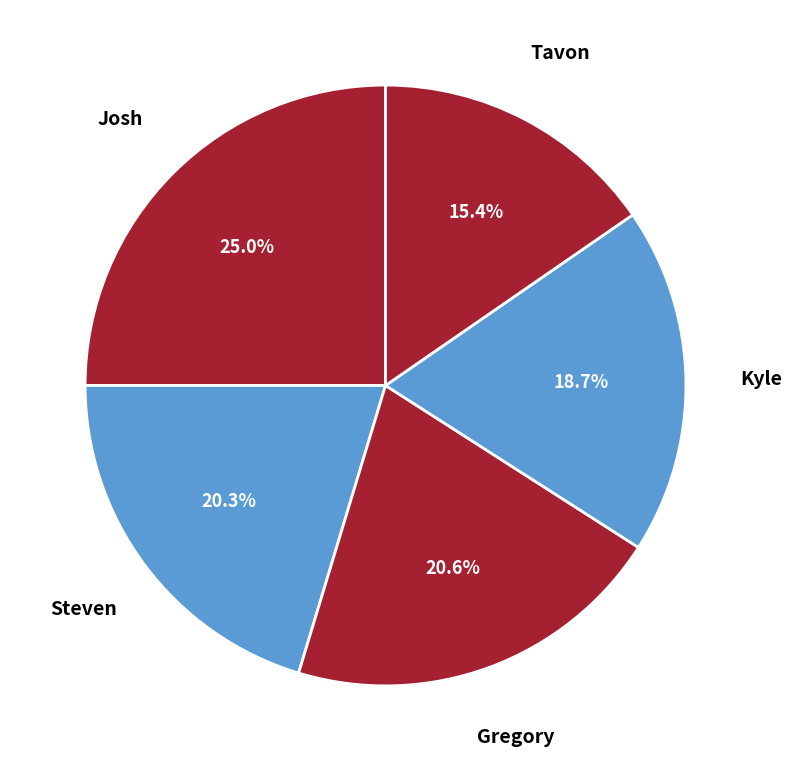

What is the smallest slice in the pie chart?

Tavon